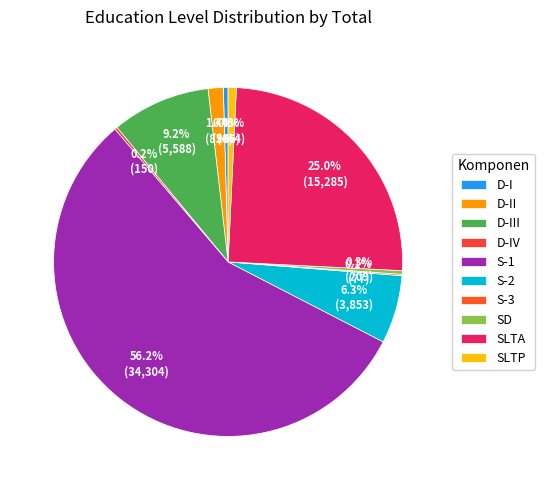

Between S-1 and S-2, which is larger?

S-1